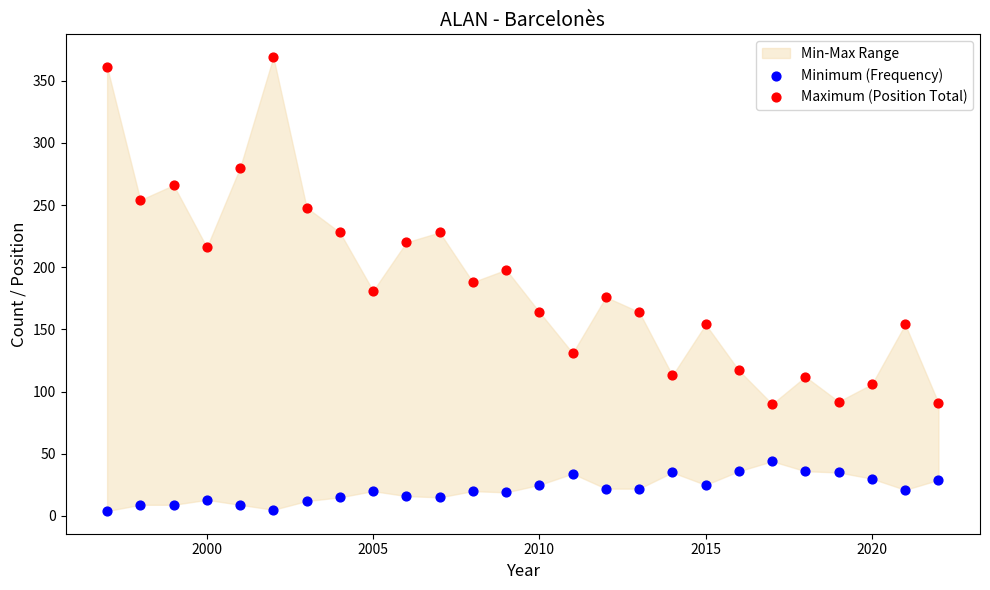

Which series has the largest Y range (max minus min)?

Maximum (Position Total)